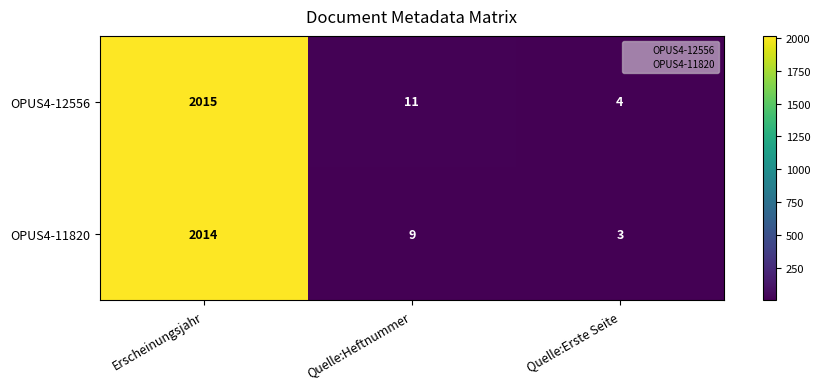

Which category has the lowest value in the OPUS4-11820 series?

Quelle:Erste Seite